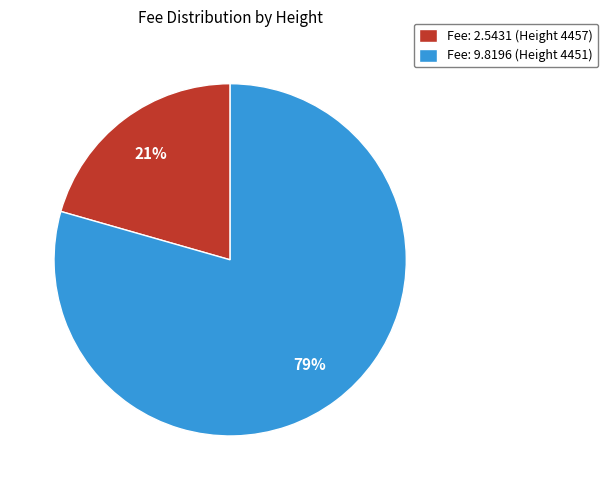

Is it true that Fee: 9.8196 (Height 4451) is 79% of the pie?

True